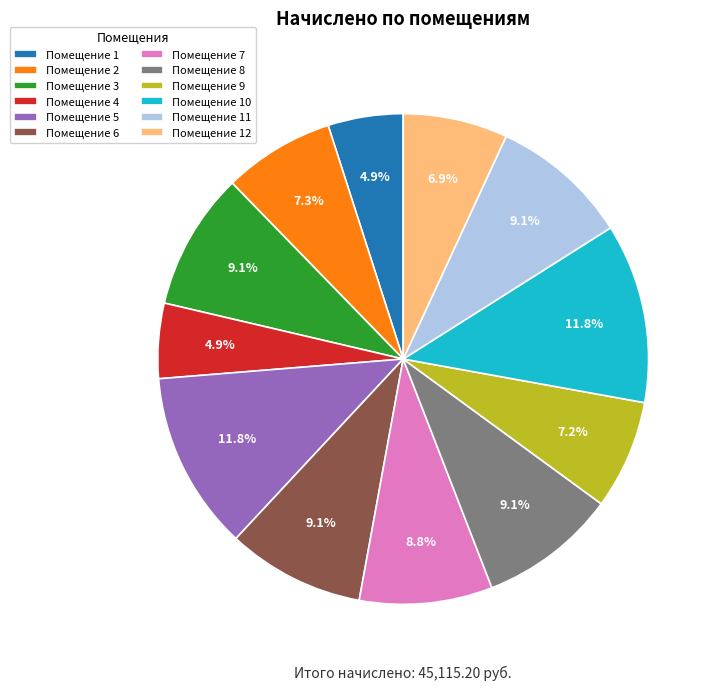

What is the ratio of the value at Помещение 3 to the value at Помещение 11?

1.0